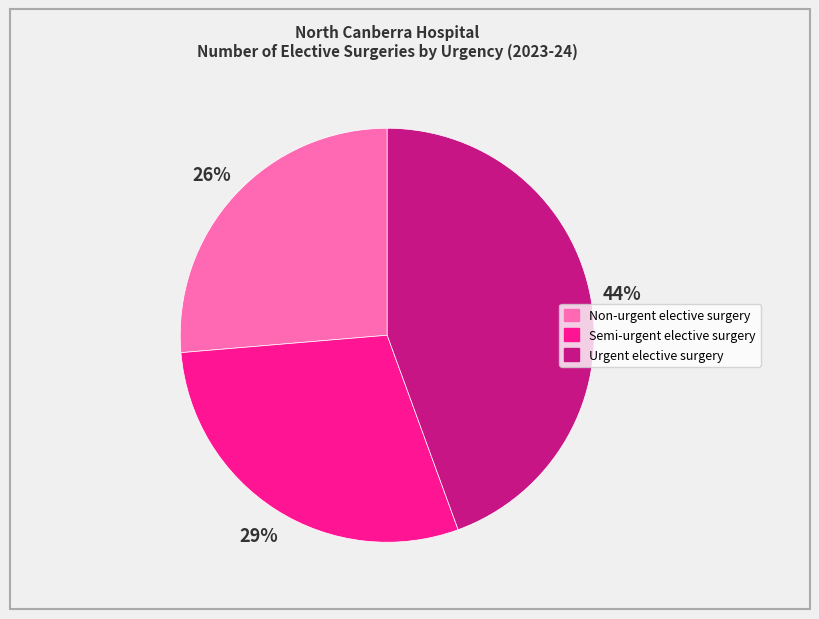

Do Non-urgent elective surgery and Urgent elective surgery together represent more than half of the pie?

Yes